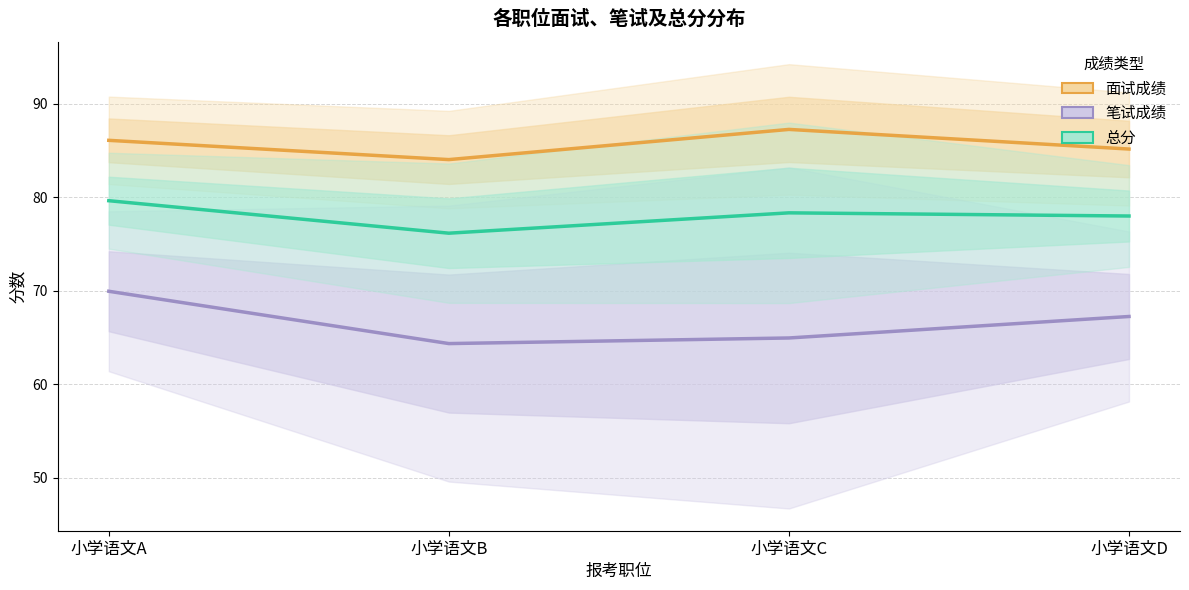

True or false: 面试成绩 and 笔试成绩 cross at least once.

False